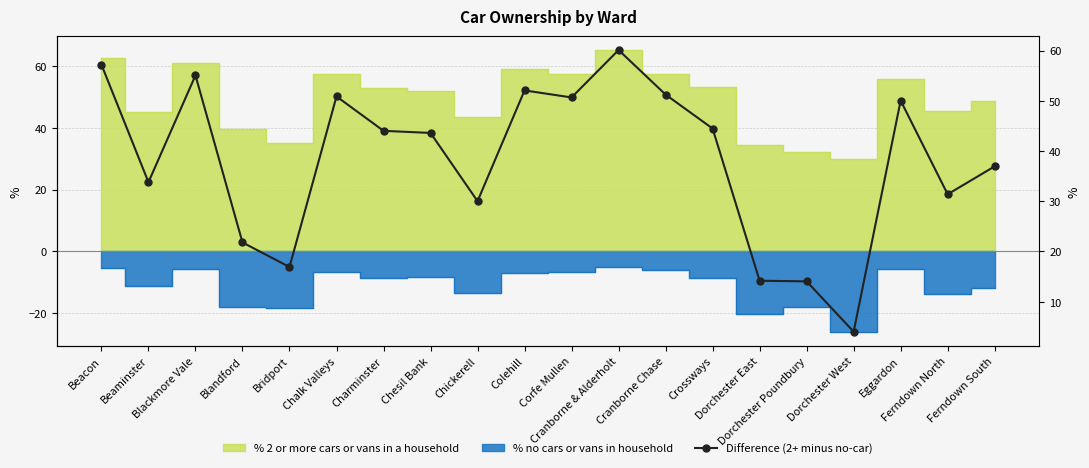

What is the difference between the maximum and minimum values?

56.1